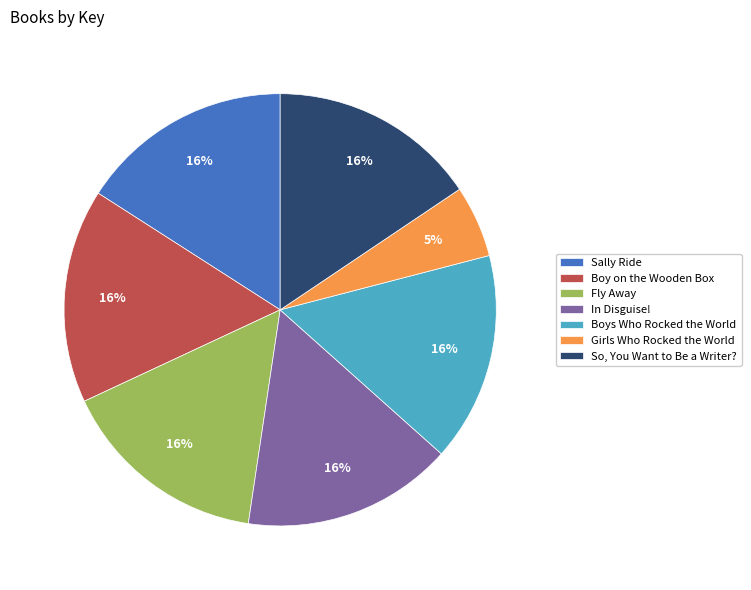

Do Sally Ride and Fly Away together represent more than half of the pie?

No